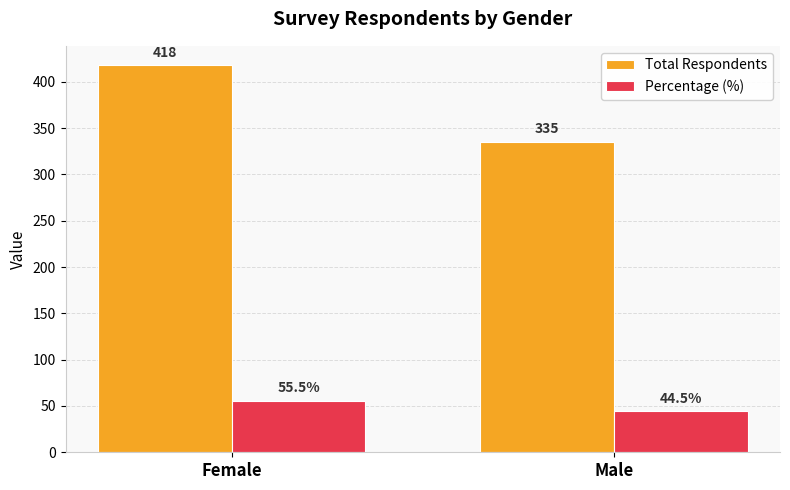

At which label does Percentage (%) first exceed 55?

Female